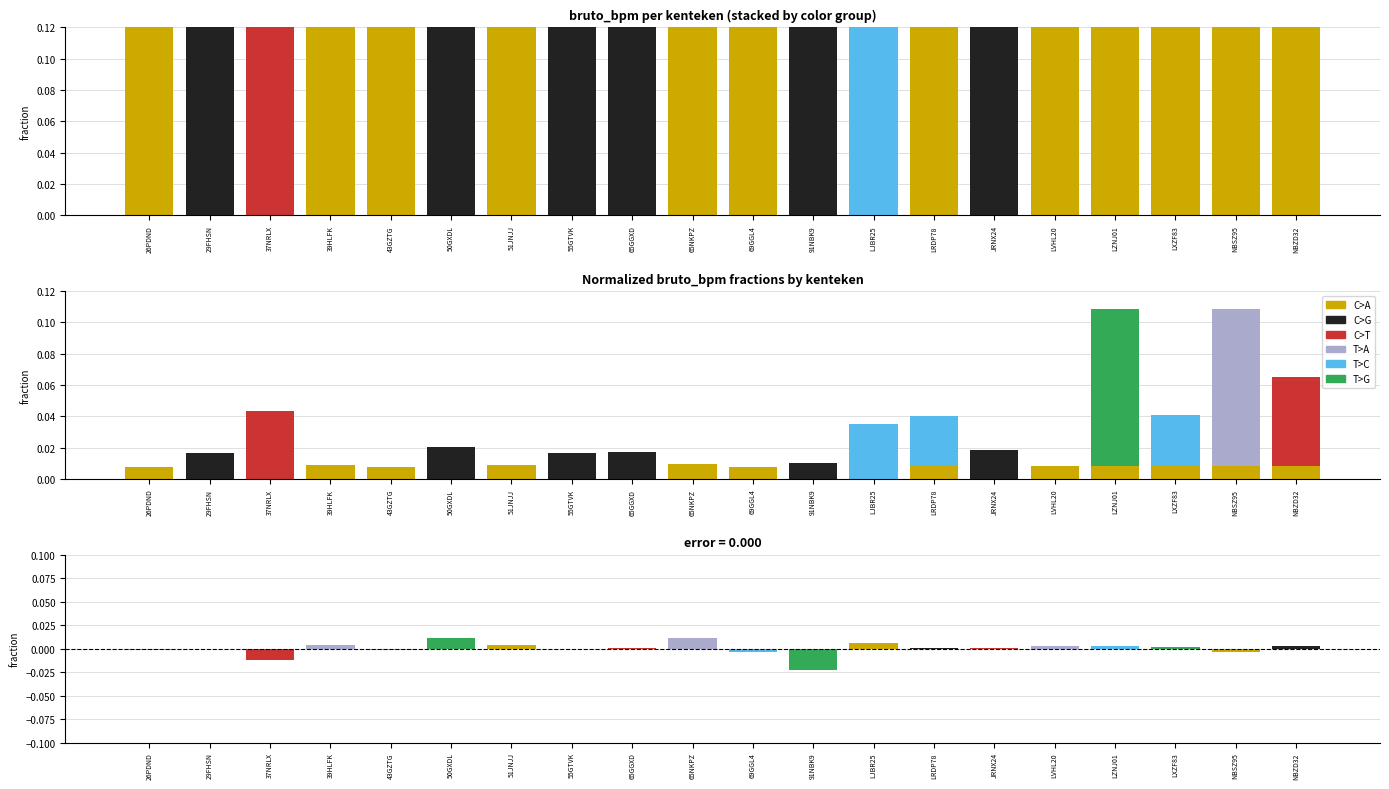

What is the total value across all series at LJBR25?

0.7